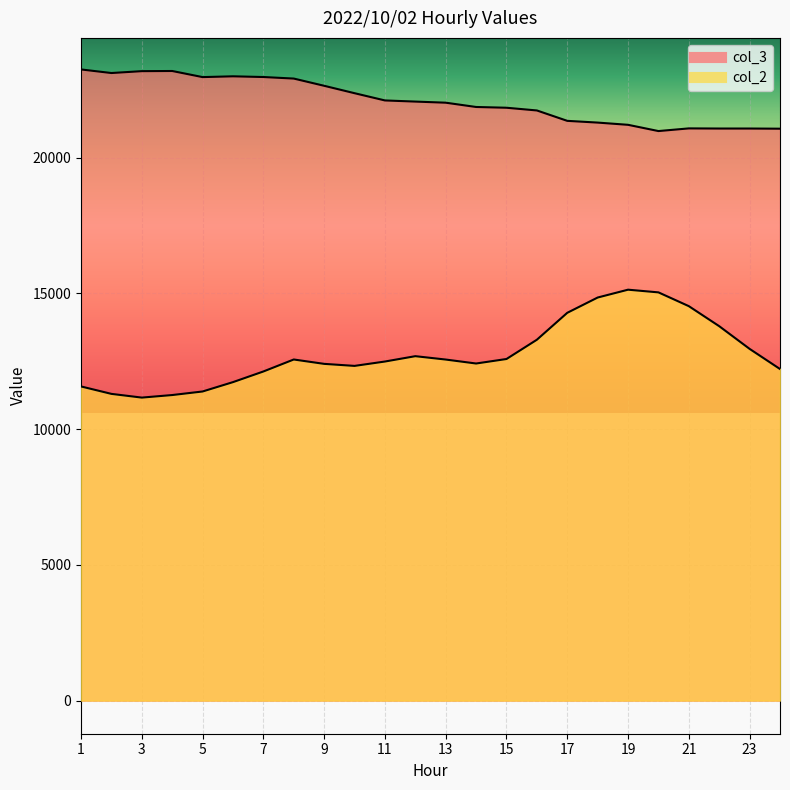

What is the sum of the col_2 values at 13 and 9?

24973